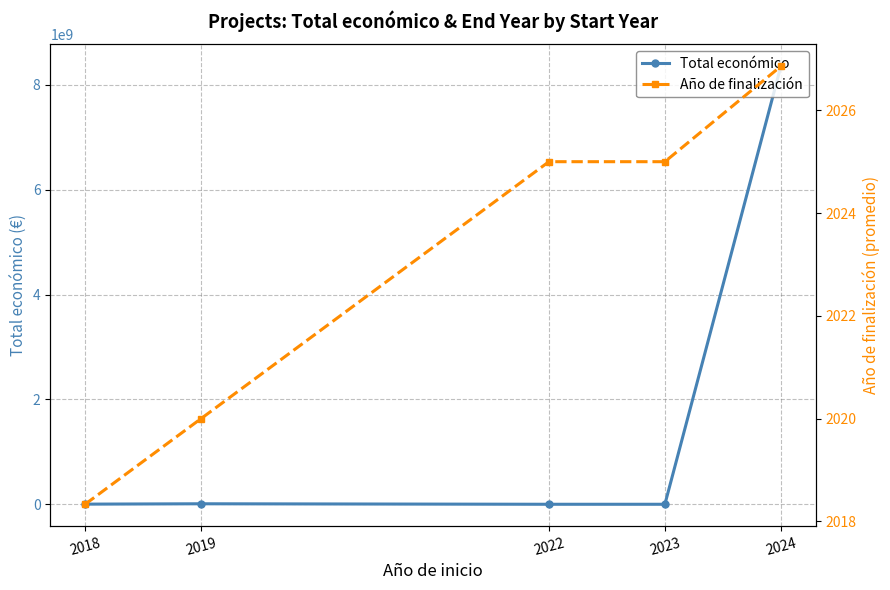

What is the difference between the maximum and second lowest values in the Año de finalización series?

6.9